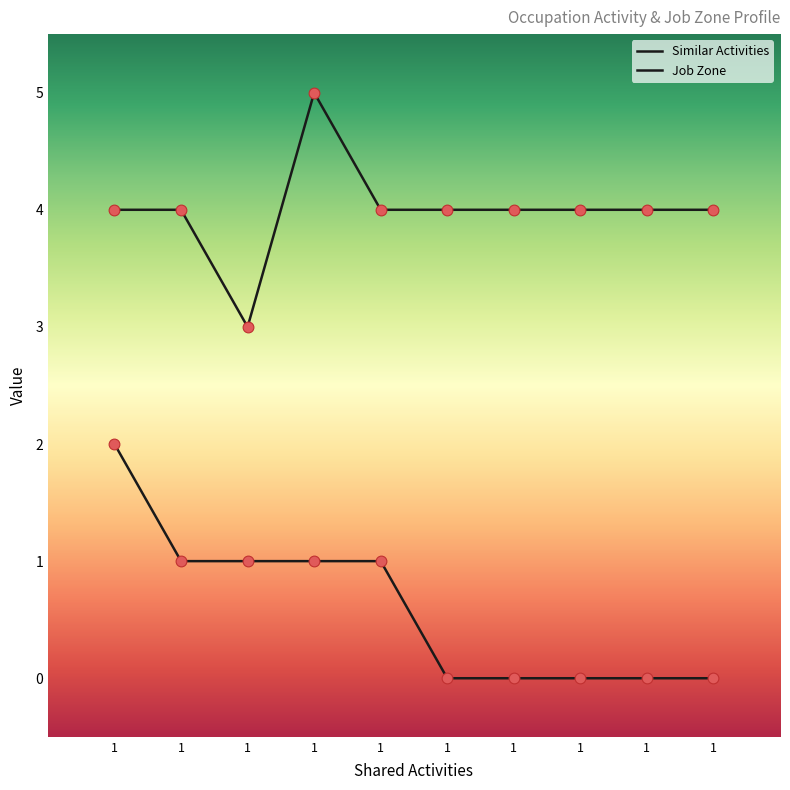

At how many categories does at least one series exceed 0?

10